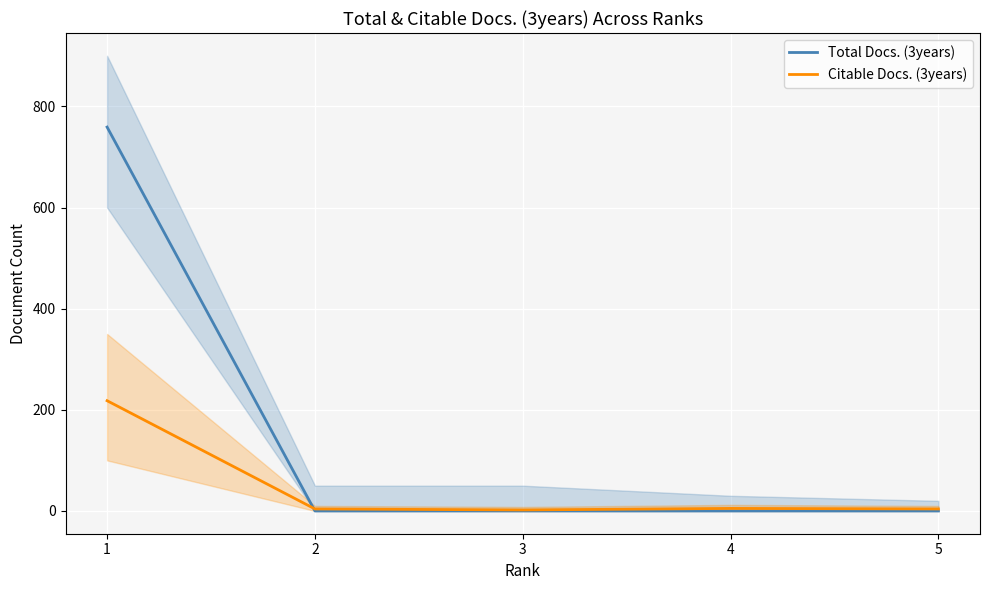

Which series has the largest range (max minus min)?

Total Docs. (3years)